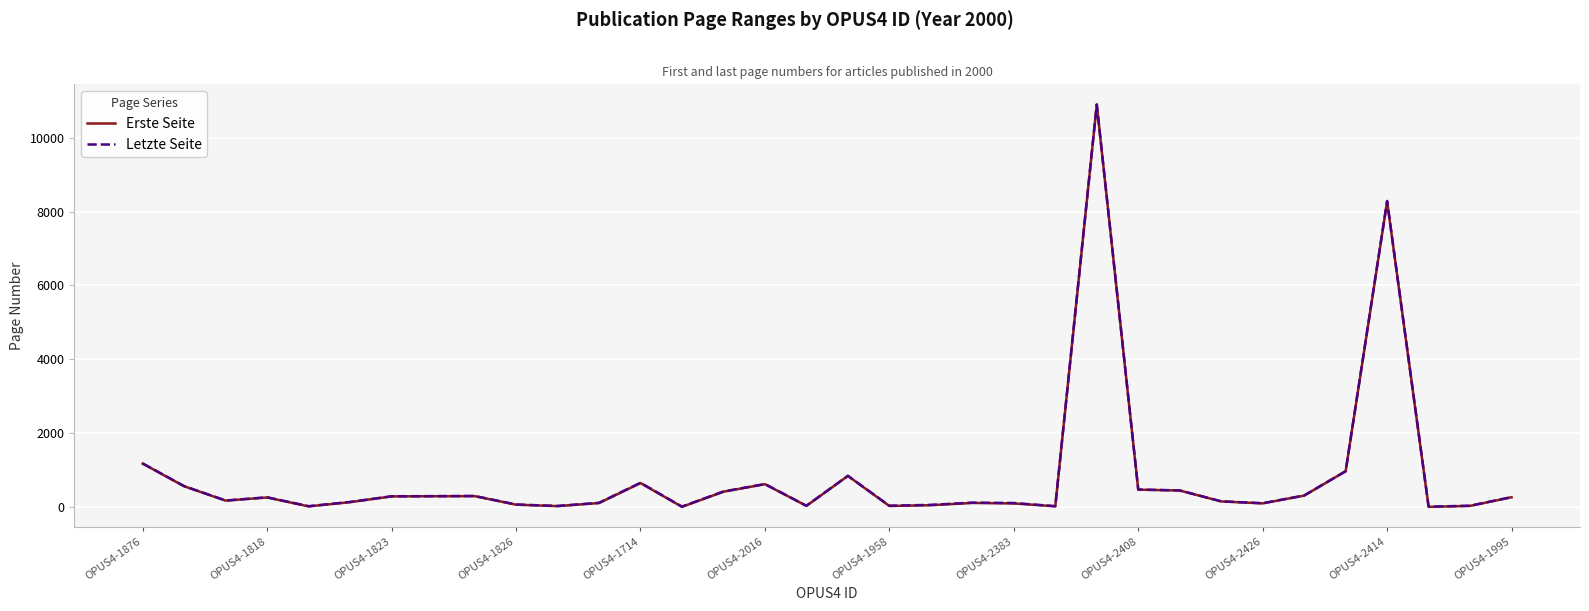

True or false: Letzte Seite and Erste Seite cross at least once.

False